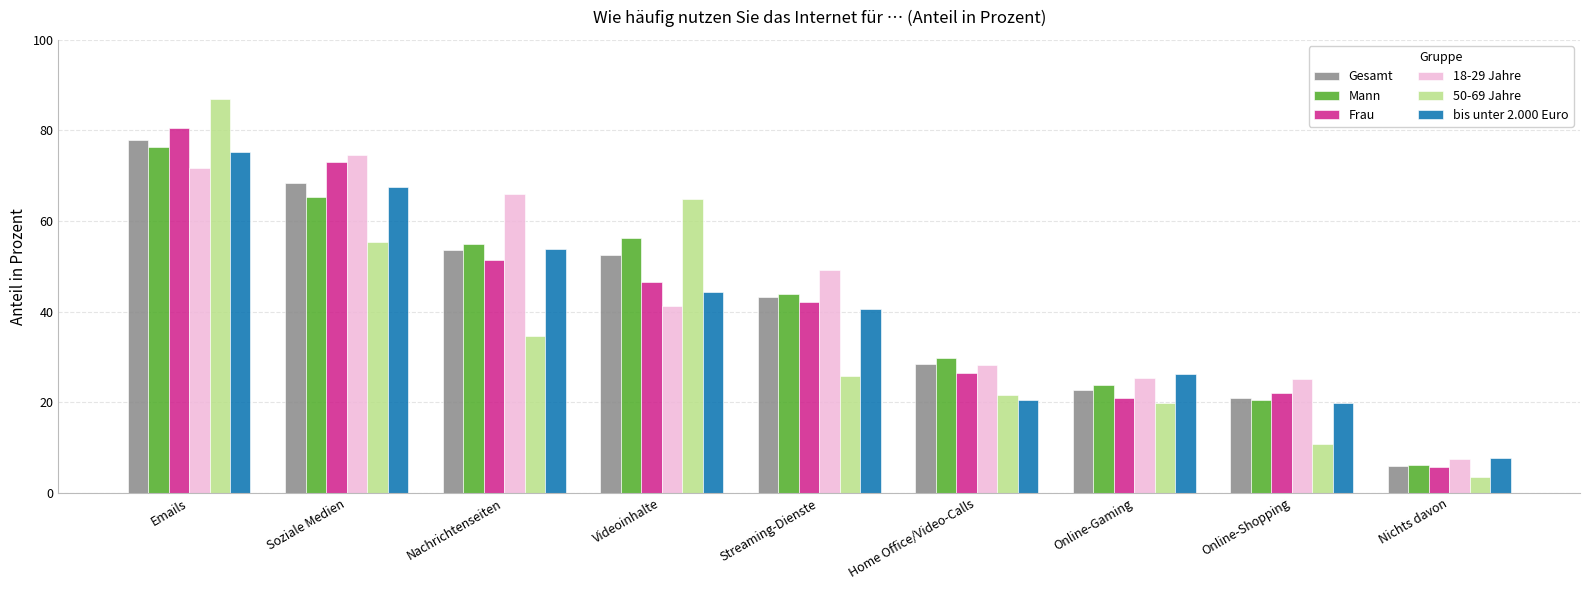

Is the value of Gesamt at Soziale Medien greater than the value of Frau at Streaming-Dienste?

Yes